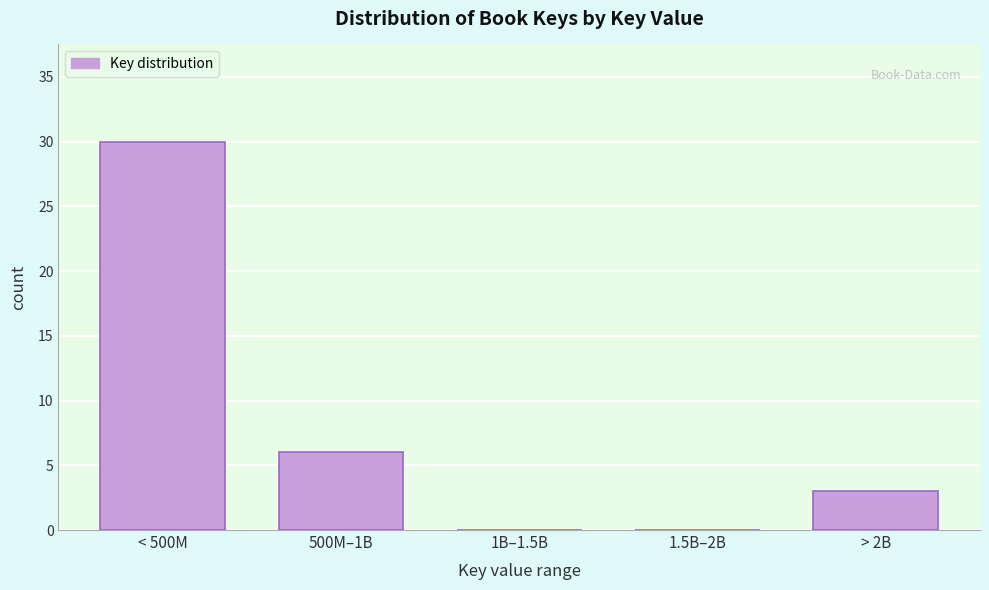

Reading left to right, list all the values displayed in this chart.

< 500M=30	500M–1B=6	1B–1.5B=0	1.5B–2B=0	> 2B=3